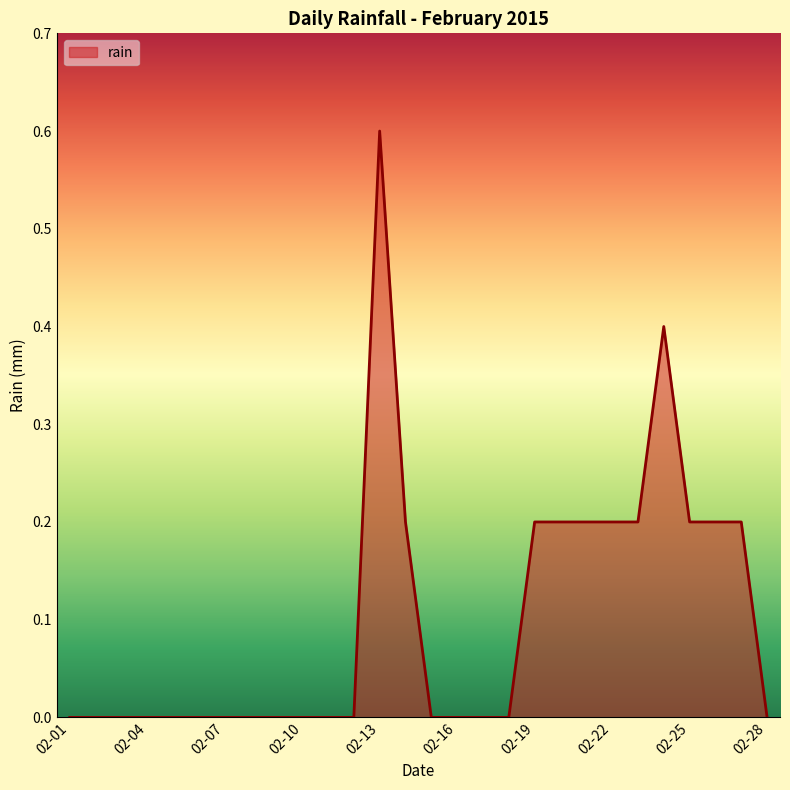

What is the greatest value displayed?

0.6